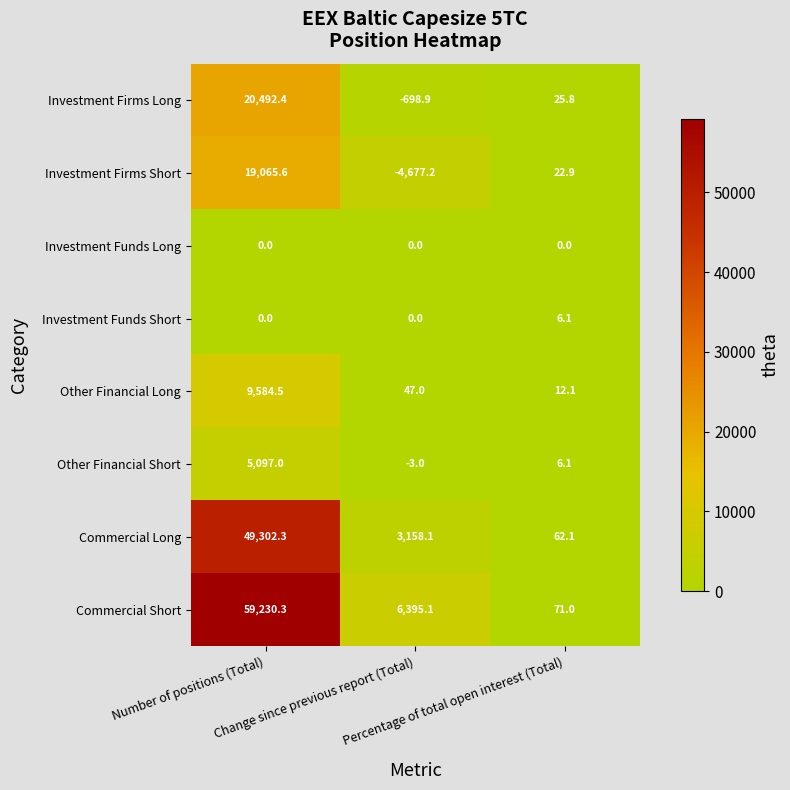

List the series in order of their peak value, lowest first.

Investment Funds Long, Investment Funds Short, Other Financial Short, Other Financial Long, Investment Firms Short, Investment Firms Long, Commercial Long, Commercial Short